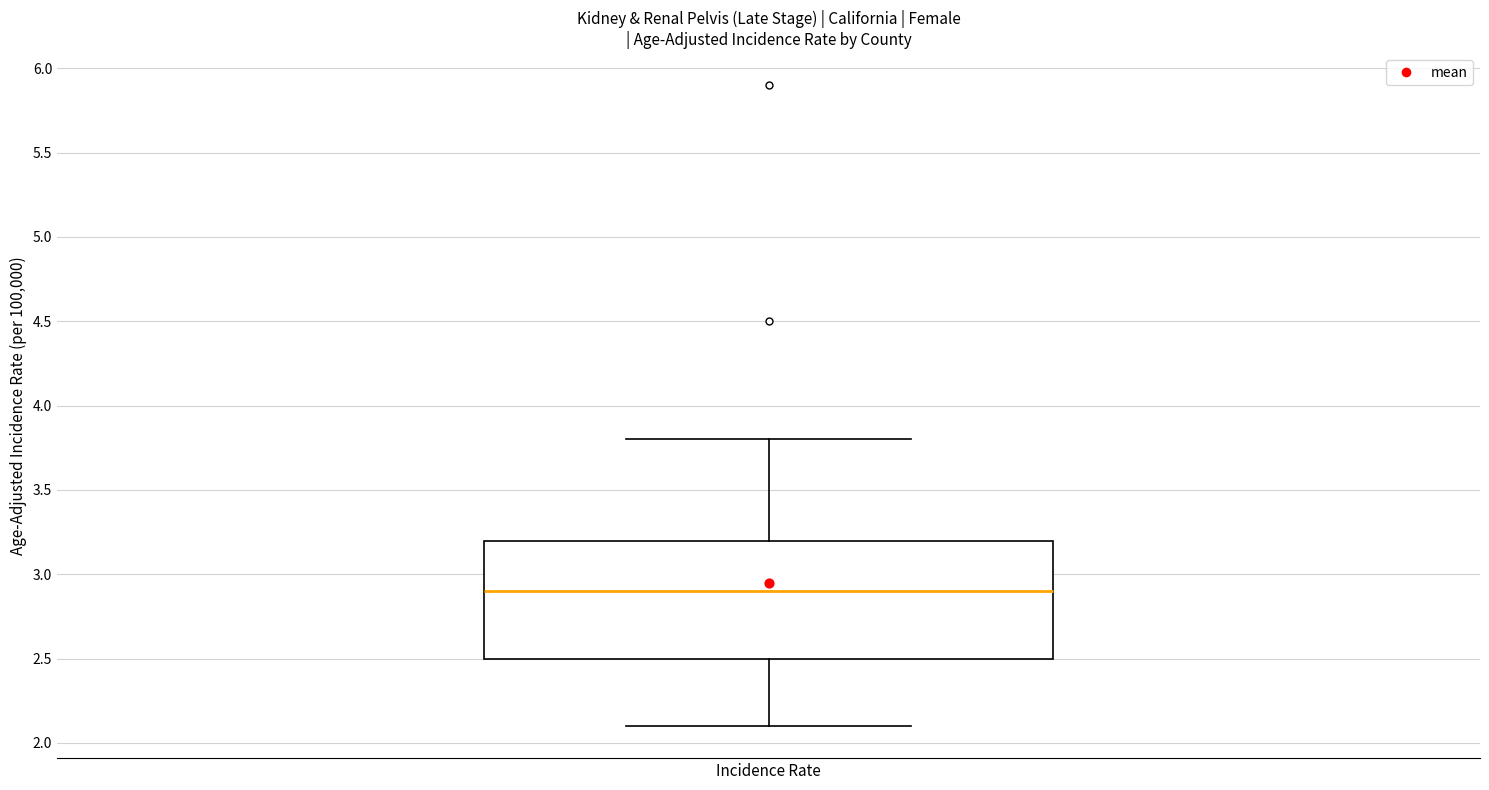

Where does the median line of the box for Incidence Rate sit on the y-axis? The values are not printed on the chart, so give them approximately, as read against the axis.

2.9